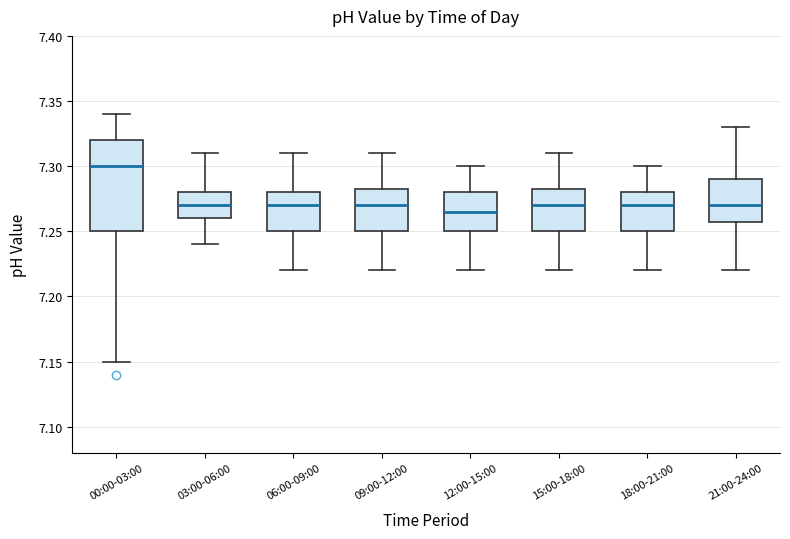

Comparing the boxes themselves (not the whiskers), which one is the tallest?

00:00-03:00